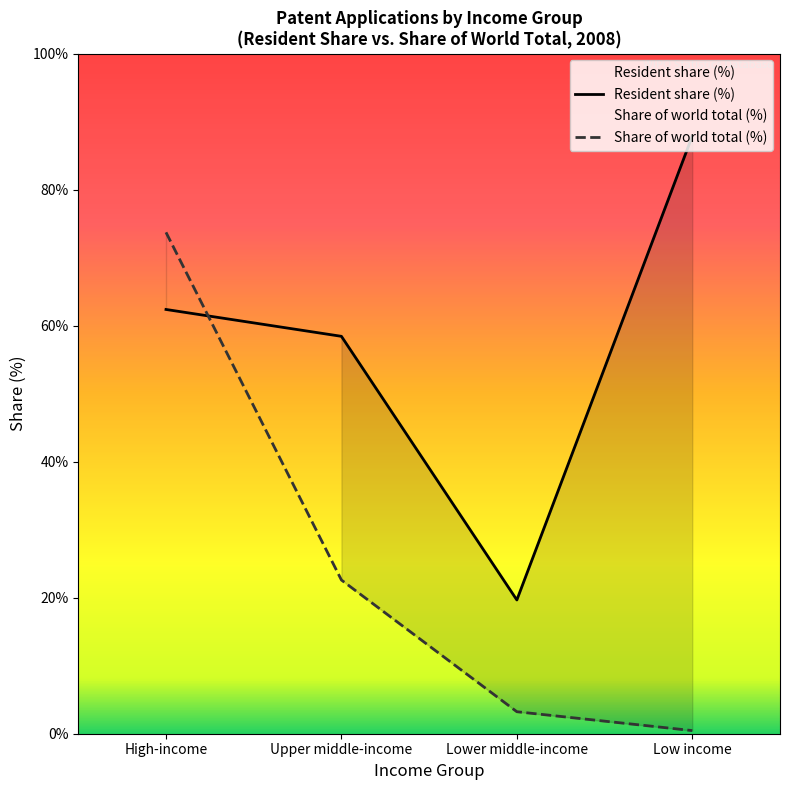

True or false: Share of world total (%) has a value of 3.2 at Lower middle-income.

True